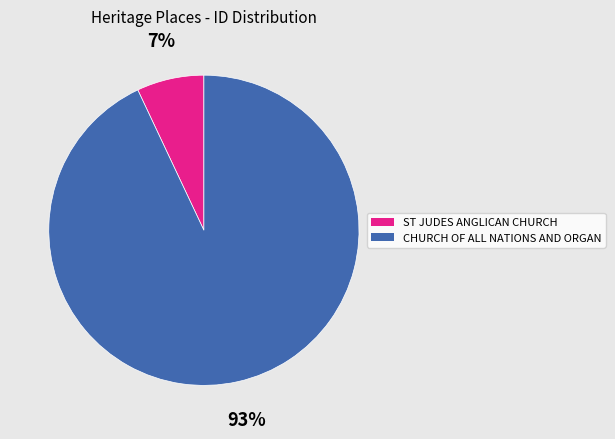

Which category has the smallest portion of the pie?

ST JUDES ANGLICAN CHURCH